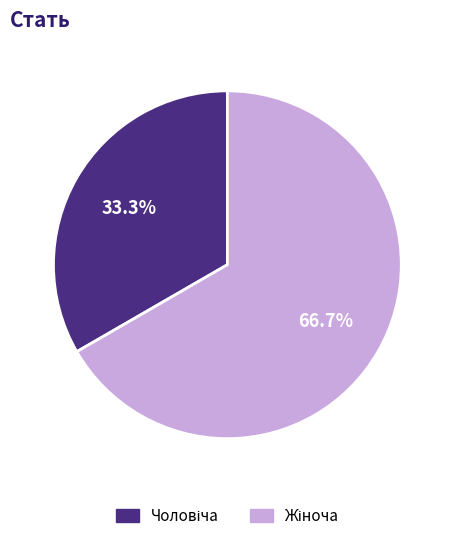

Does any single category account for the majority?

Yes